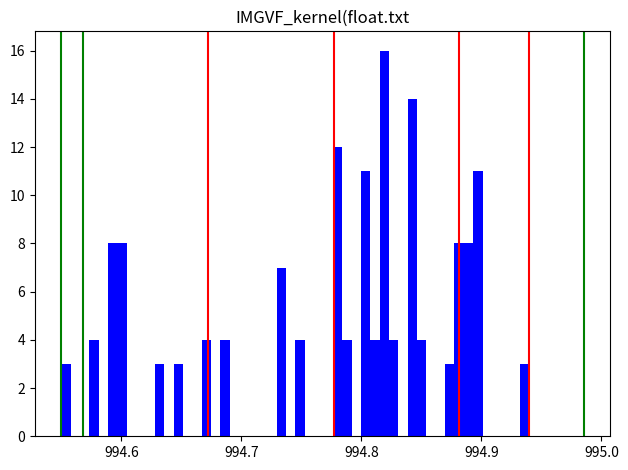

Around what value on the x-axis is the tallest bar? Give the approximate position of its centre, as read against the axis.

994.82